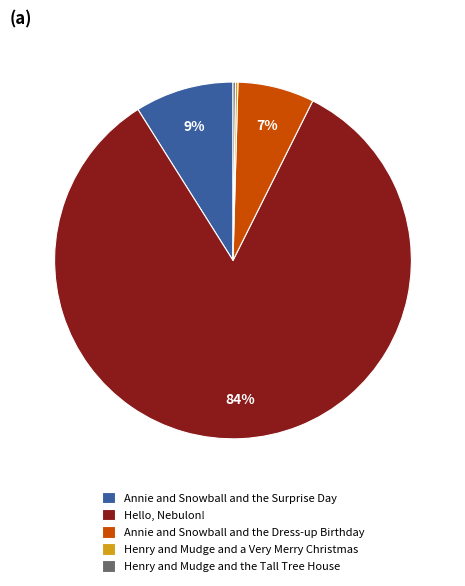

Which slice is the largest?

Hello, Nebulon!